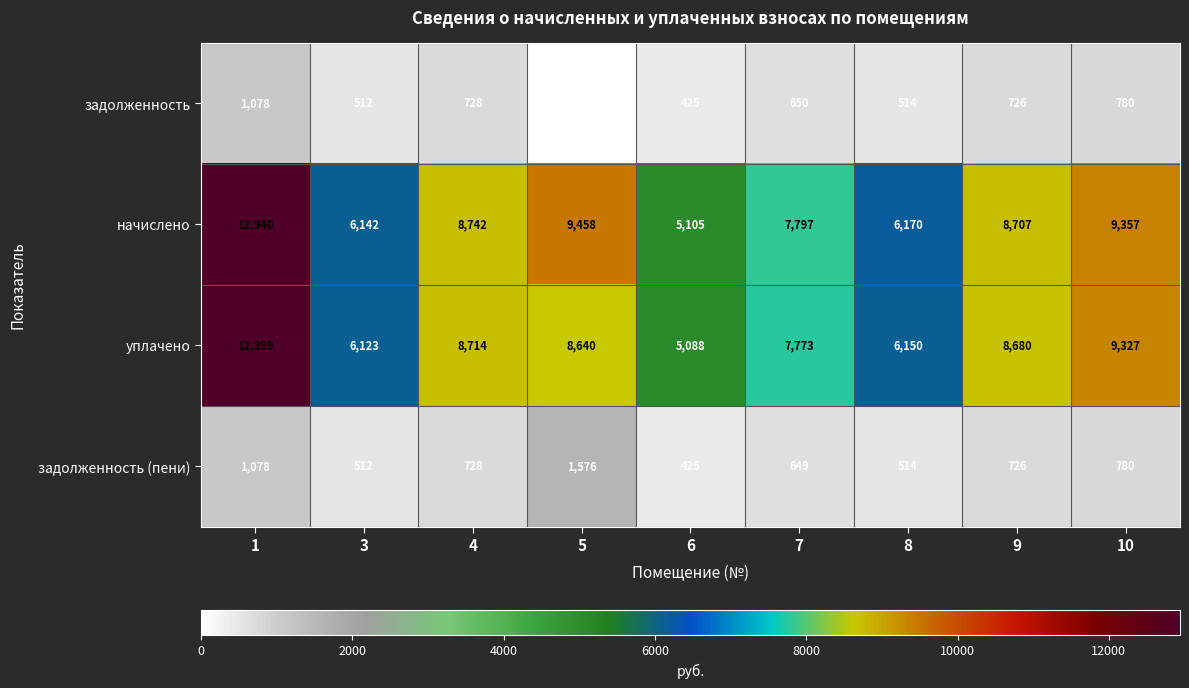

The value of уплачено at 5 is 11919. True or false?

False